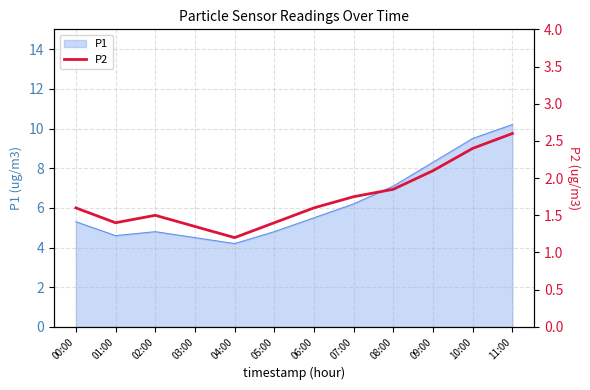

What is the sum of all values?

20.8